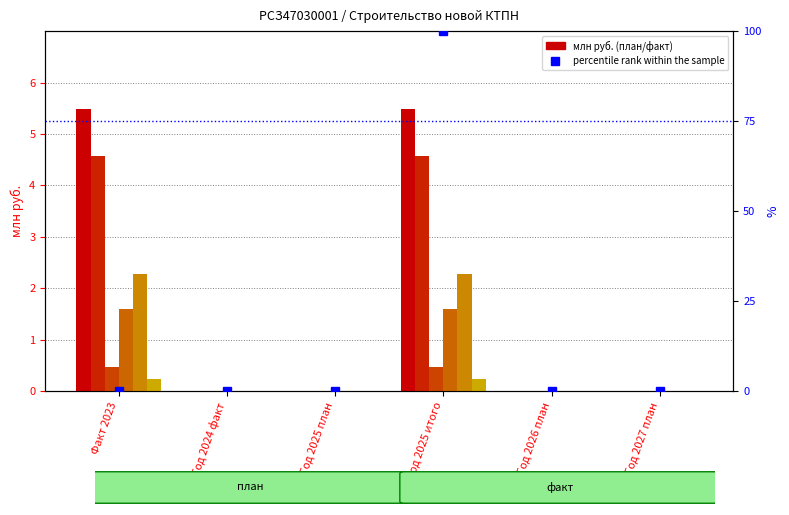

How many groups of bars are there?

6